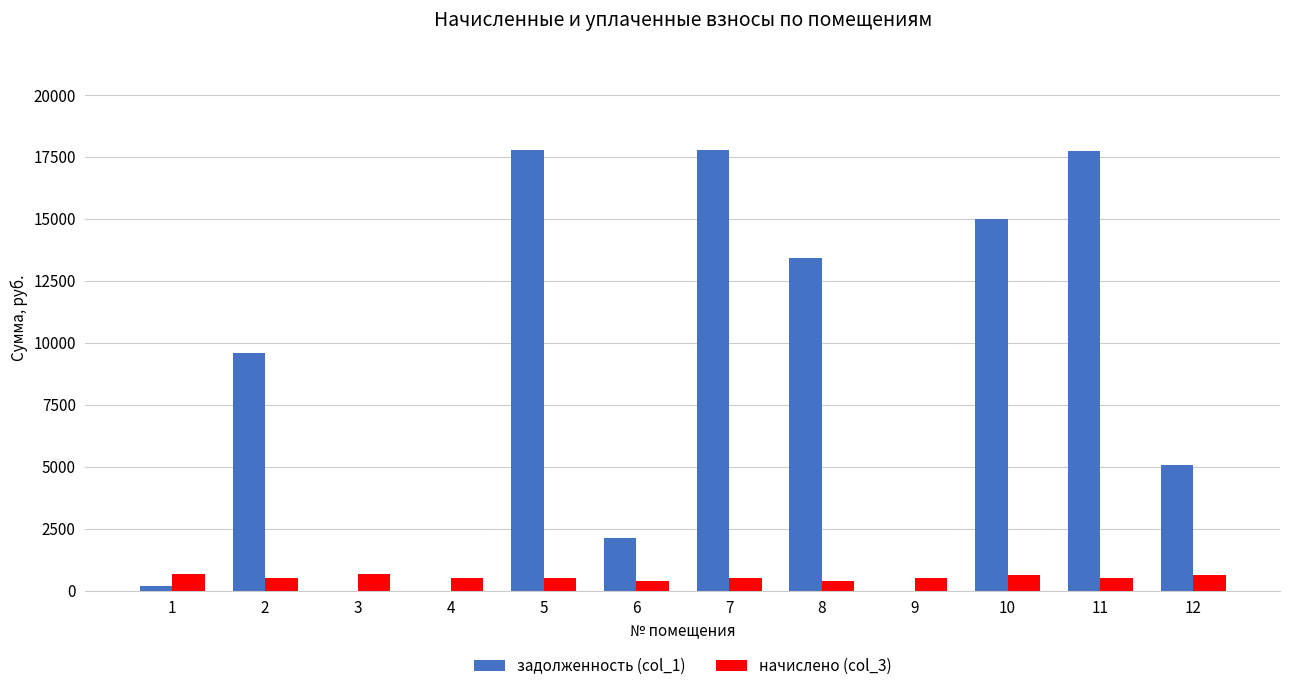

Which series has the largest total across all categories?

задолженность (col_1)